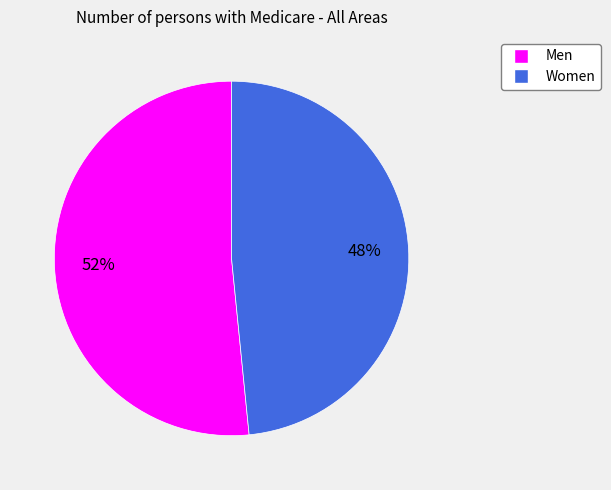

Rank the categories by value from highest to lowest.

Men, Women